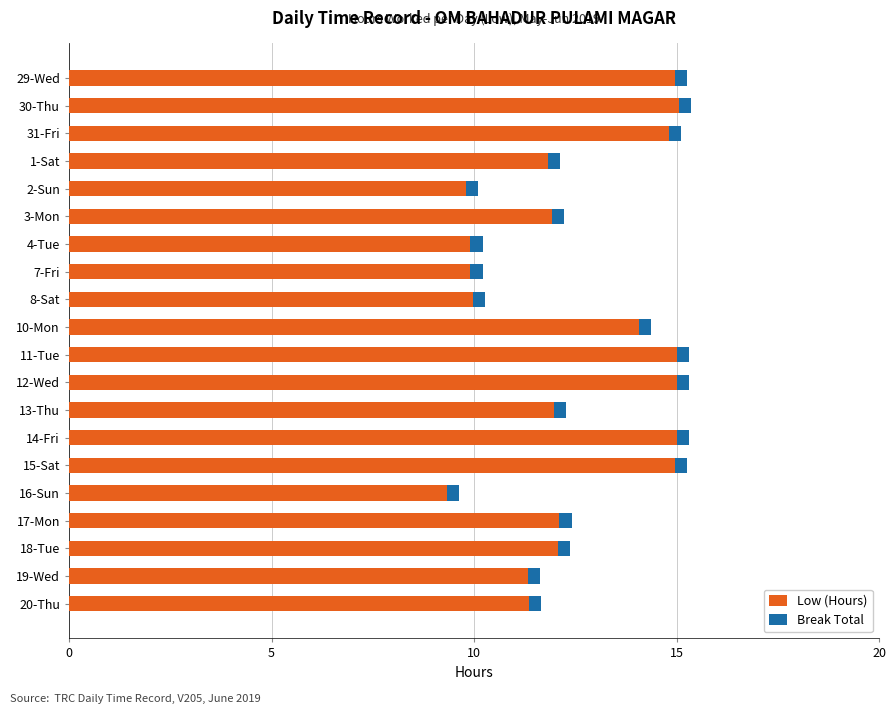

True or false: Low (Hours) has a value of 3.6 at 11-Tue.

False